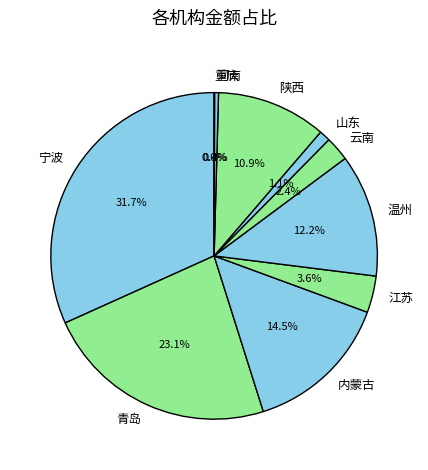

Is the sum of 宁波 and 内蒙古 greater than half?

No